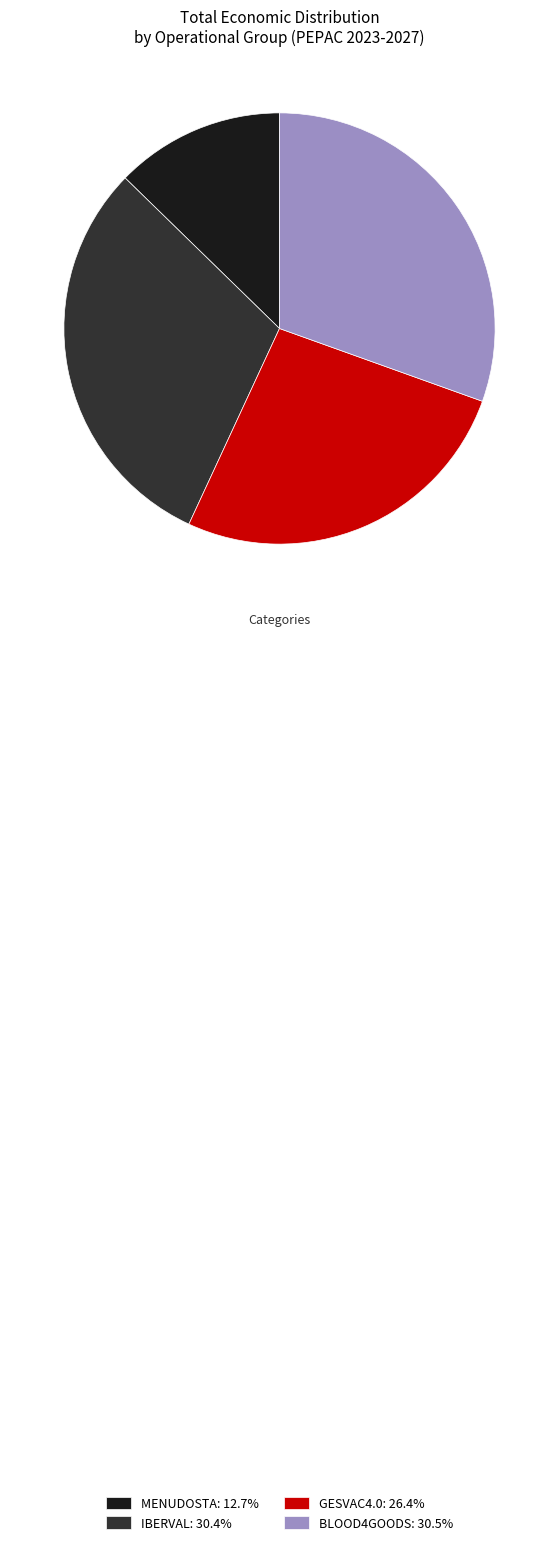

The IBERVAL slice represents 44% of the pie. True or false?

False